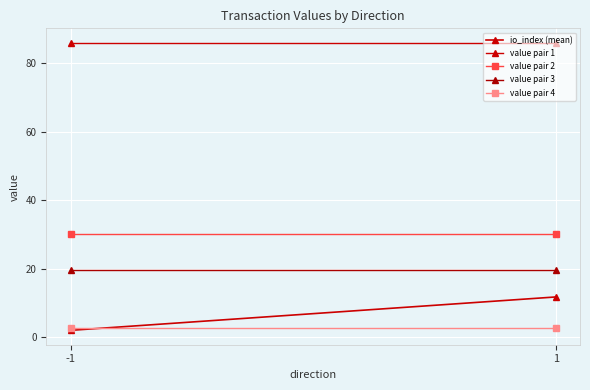

Between -1 and 1, which series saw the biggest shift?

io_index (mean)